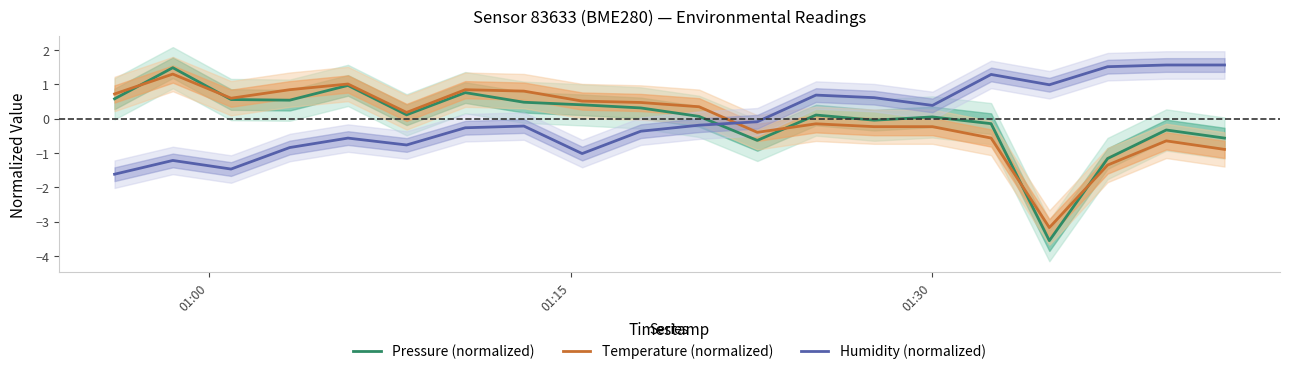

What is the value of the Temperature (normalized) point at the 7th from the left?

0.8